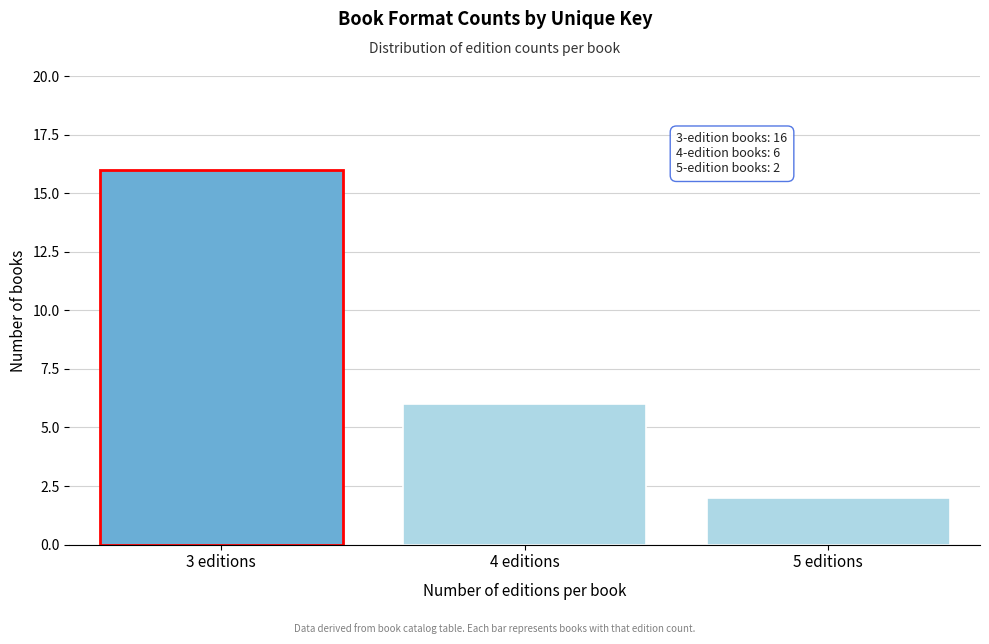

Reading left to right, extract all data points from this chart.

3 editions=16	4 editions=6	5 editions=2